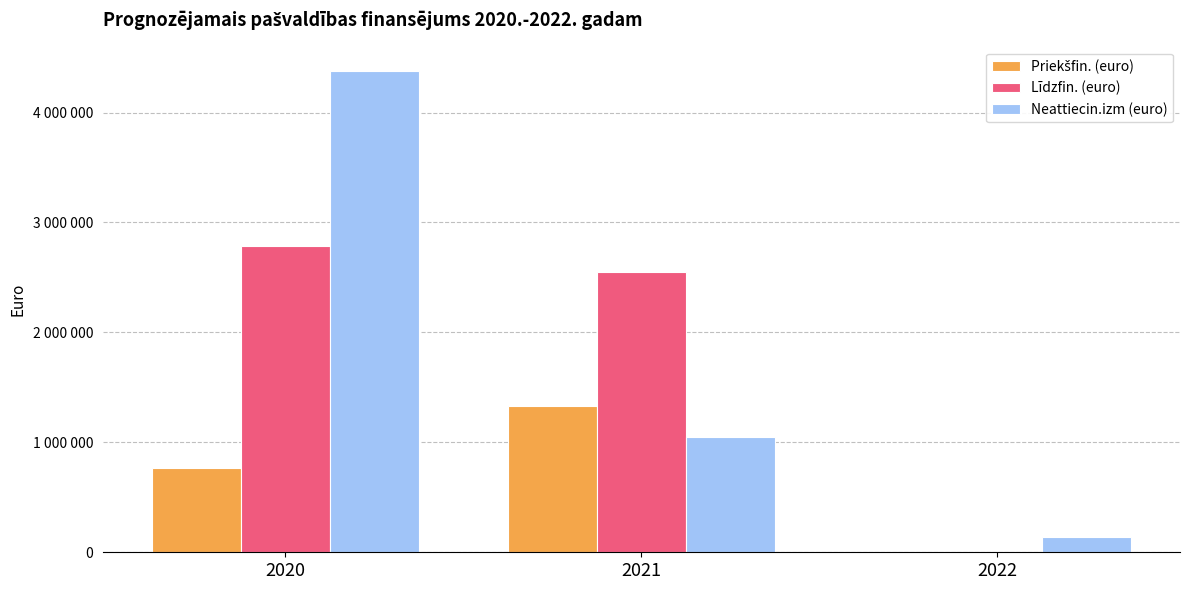

Which category has the highest value across all series?

2020